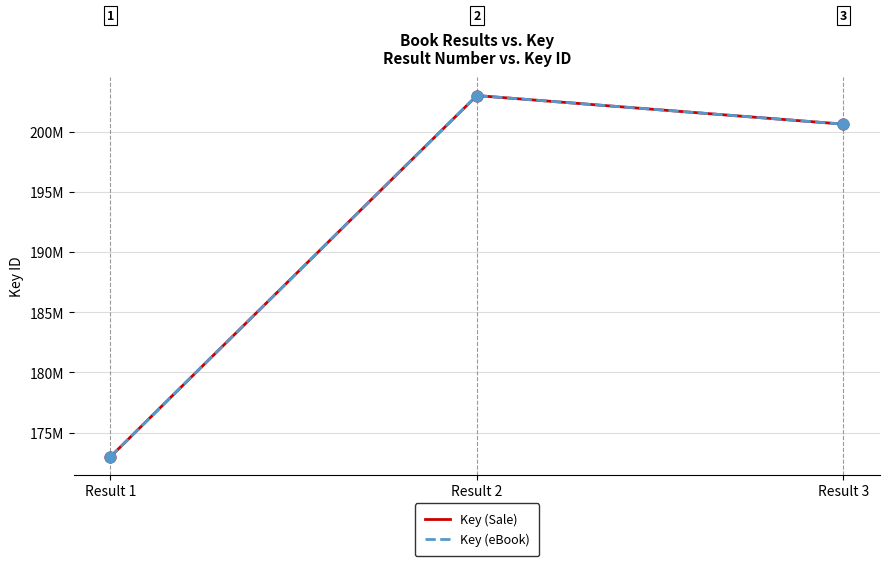

Does the chart have visible grid lines?

Yes